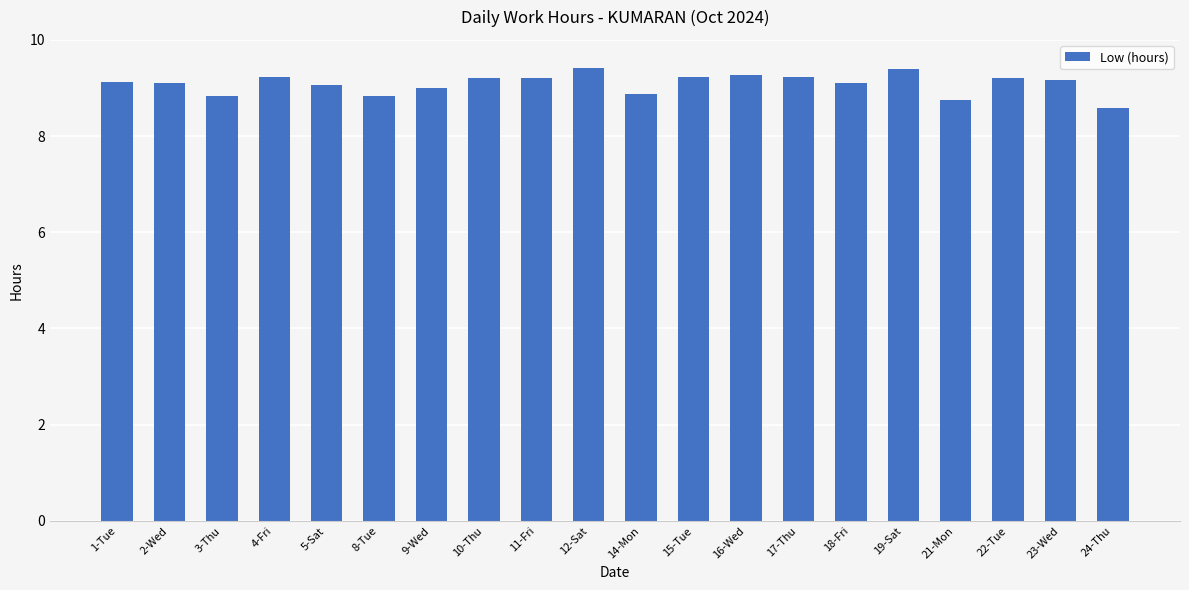

What position from the right is 18-Fri?

6